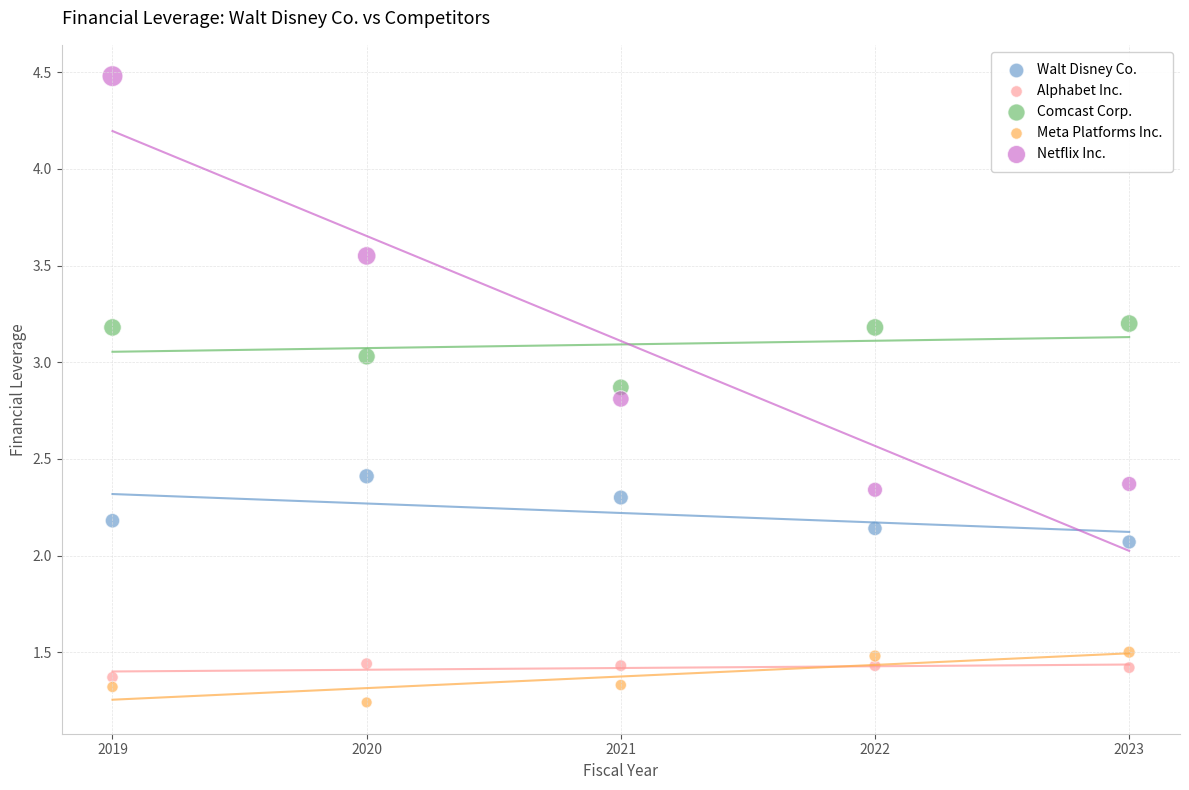

Which series contains the highest Y value?

Netflix Inc.